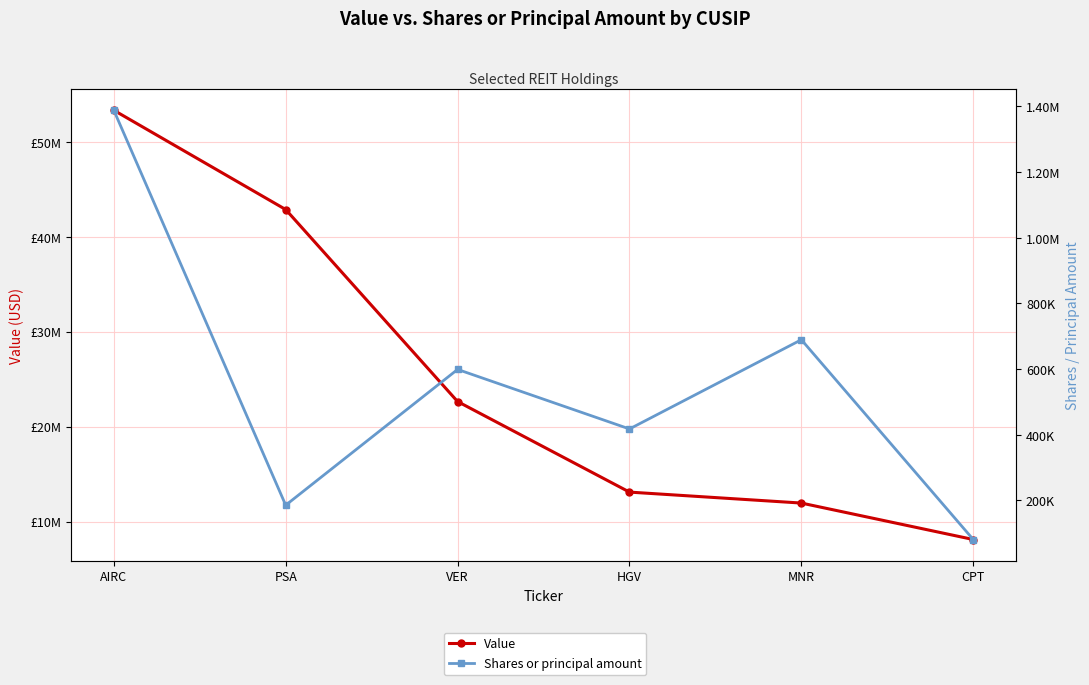

List the series in order of their overall mean, lowest first.

Shares or principal amount, Value